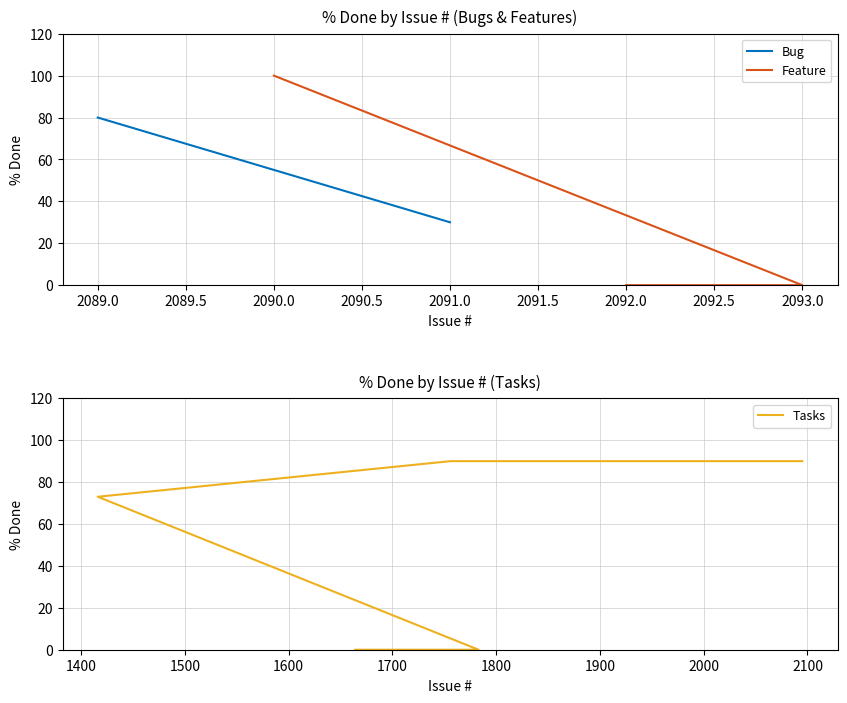

Does the chart display data point markers on the line(s)?

No